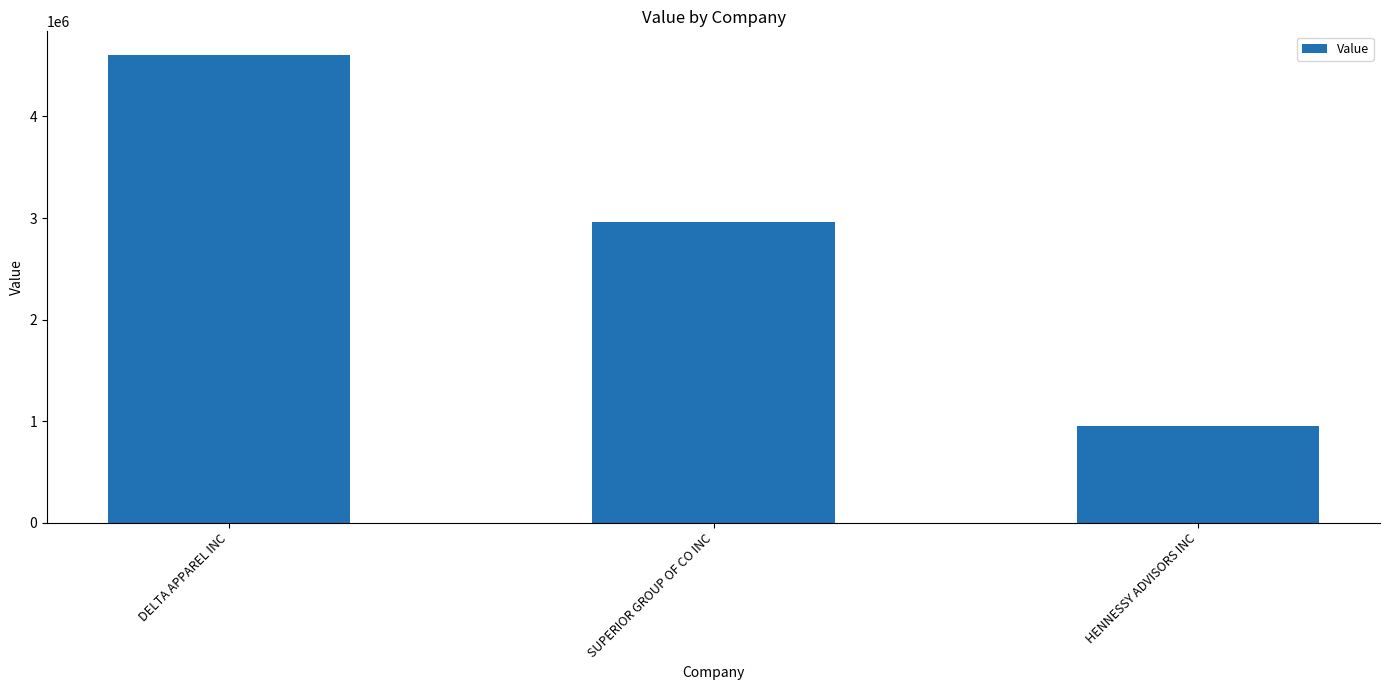

What position from the right is DELTA APPAREL INC?

3